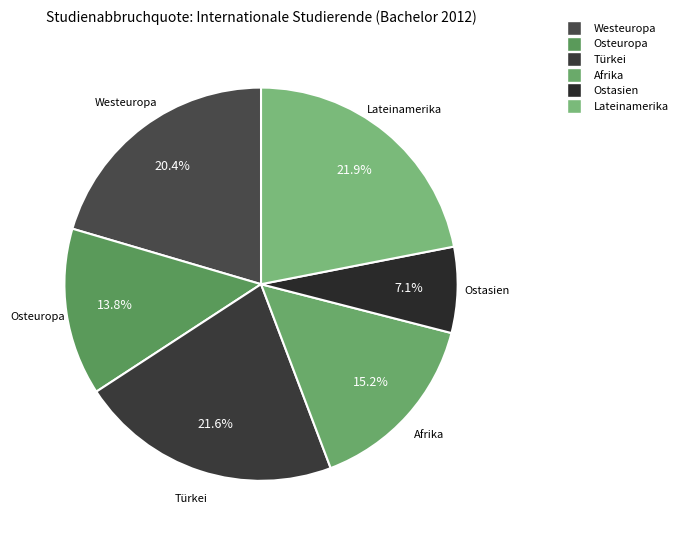

Is it true that Türkei is 22% of the pie?

True